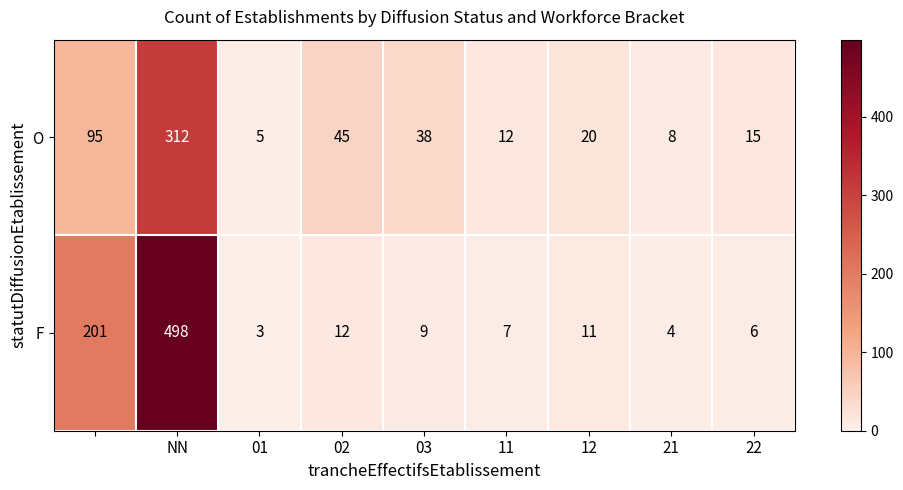

Rank the series by their maximum value, from lowest to highest.

O, F